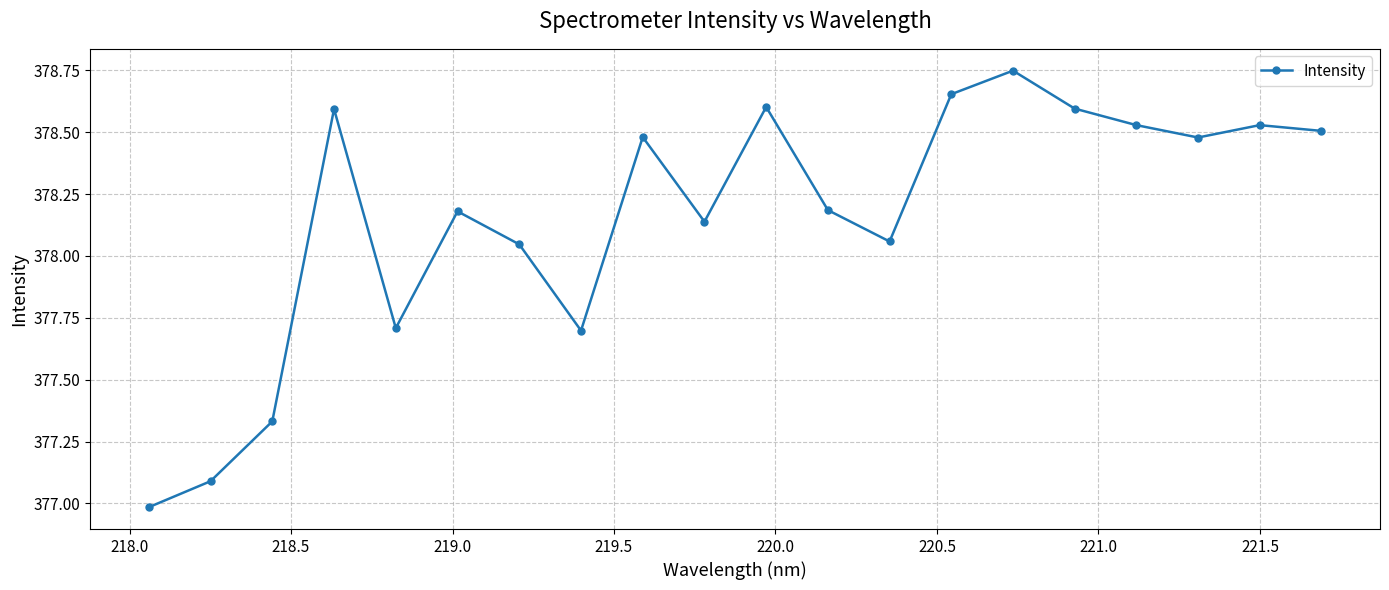

True or false: the data has more than 0 interior local peaks.

True